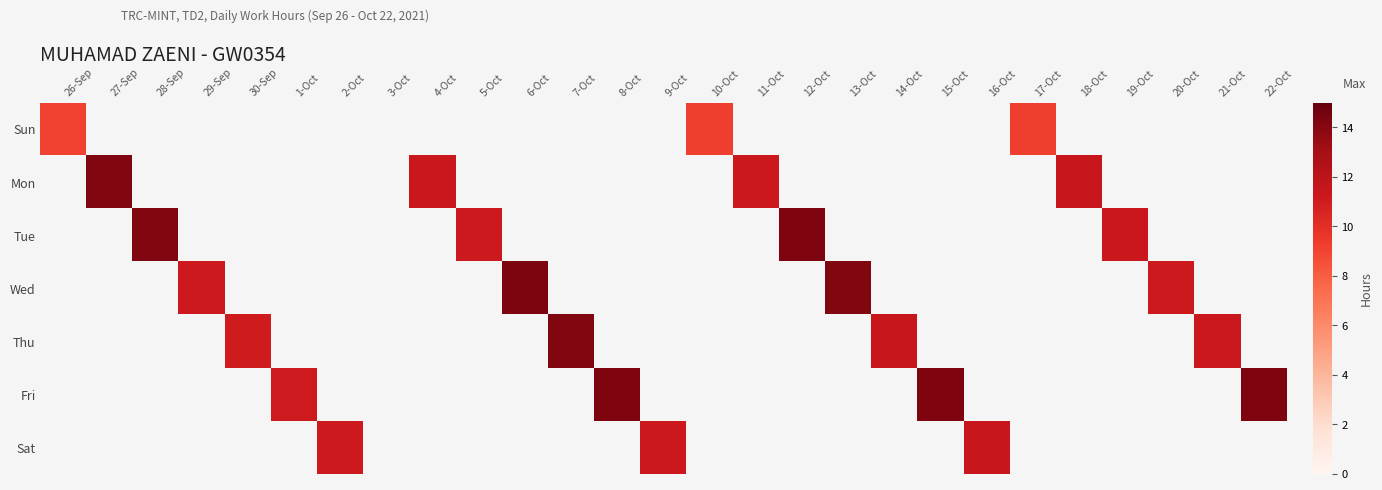

Rank the series at 29-Sep from highest to lowest value.

Wed, Sun, Mon, Tue, Thu, Fri, Sat